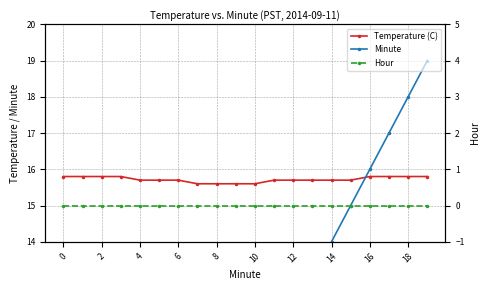

Which series has the largest range (max minus min)?

Minute